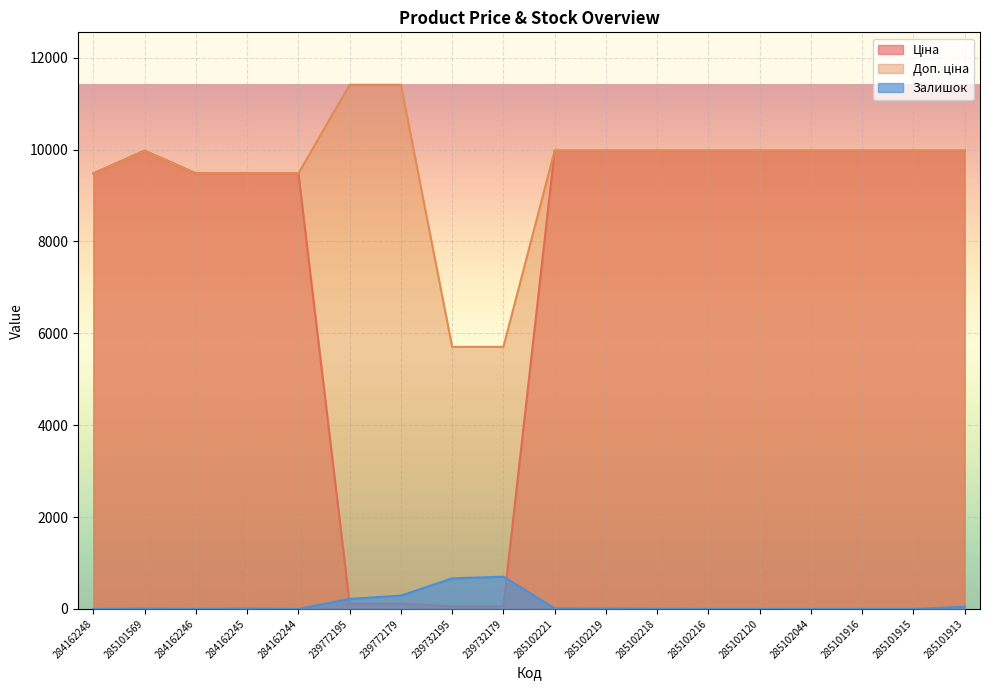

Is it true that Доп. ціна equals 9975.0 at 285102219?

True